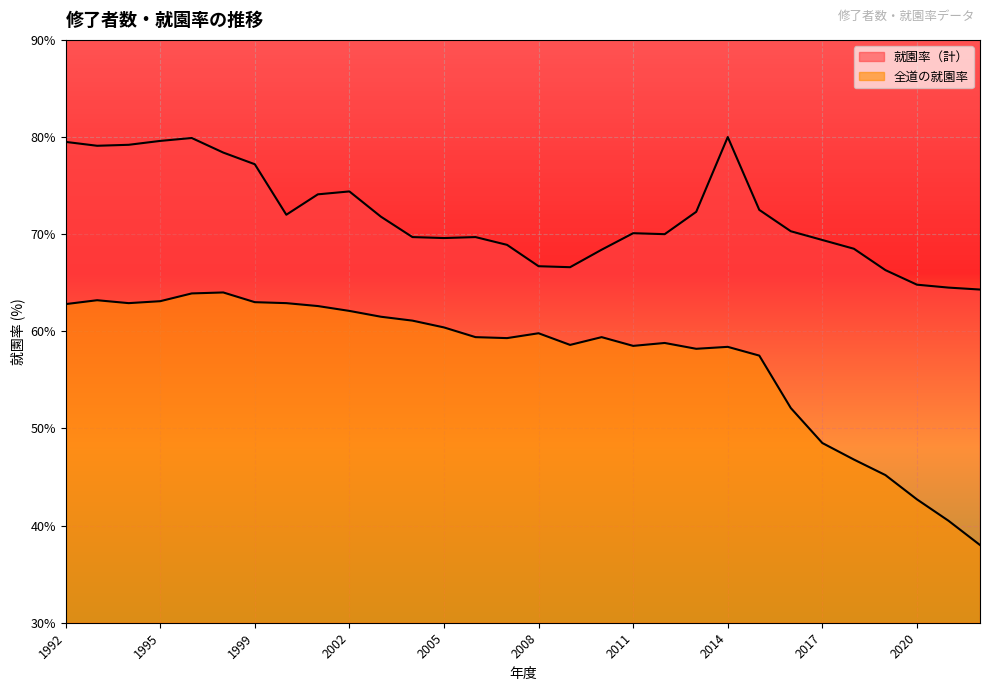

How many interior local valleys does the 就園率（計） series have?

5